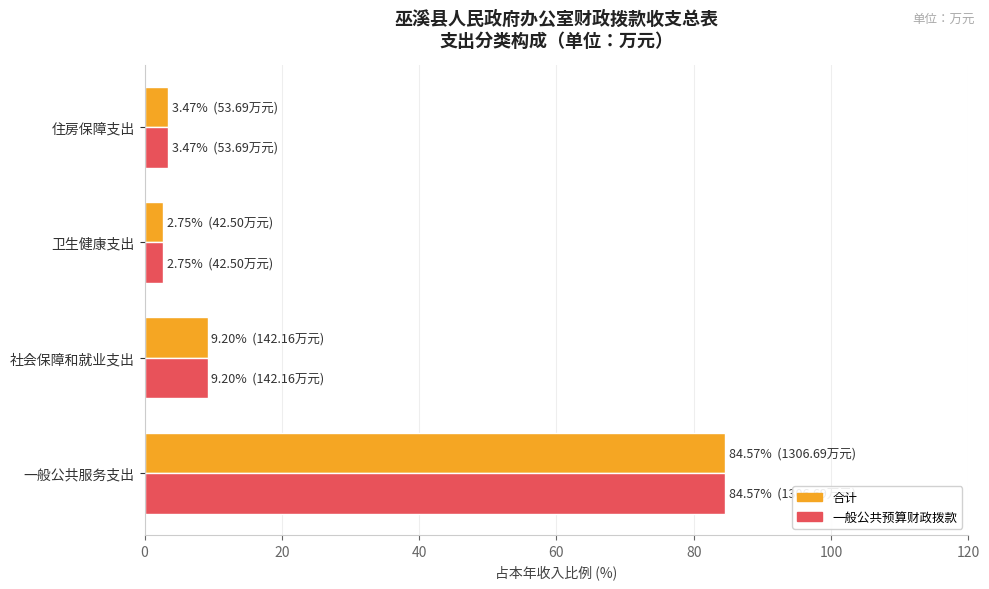

What is the smallest value displayed?

2.8